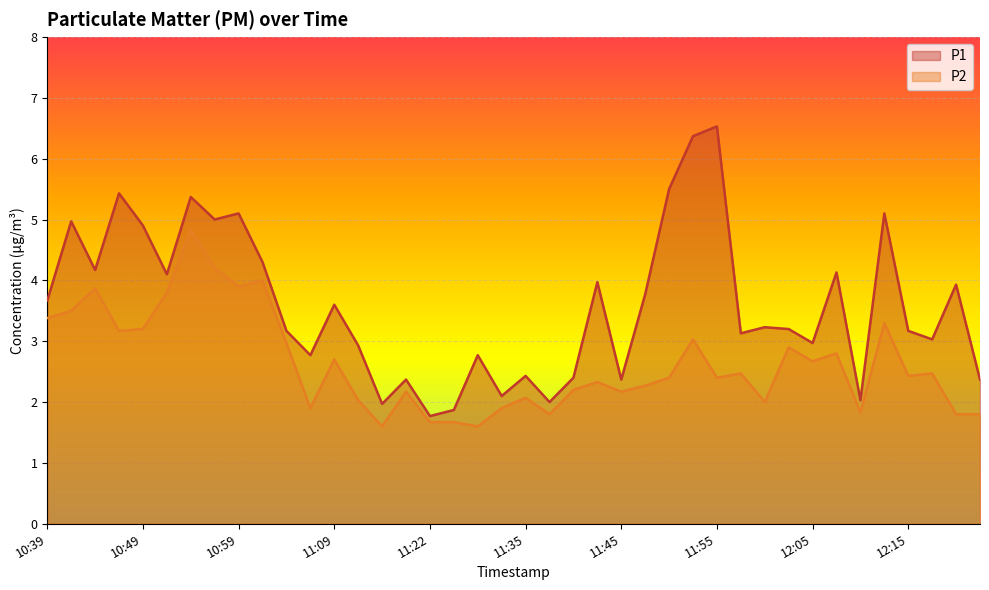

True or false: P1 and P2 cross at least once.

False